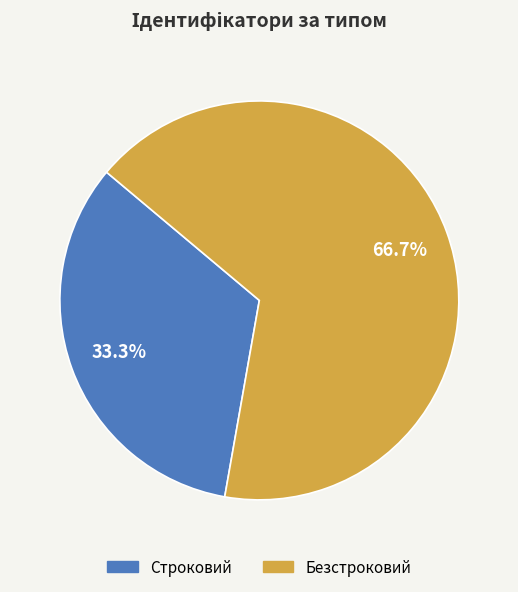

How much of the chart is everything except Безстроковий?

33.3%